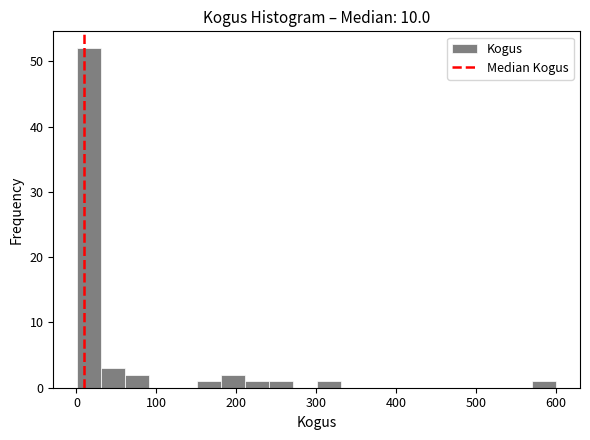

Around what value on the x-axis is the tallest bar? Give the approximate position of its centre, as read against the axis.

20